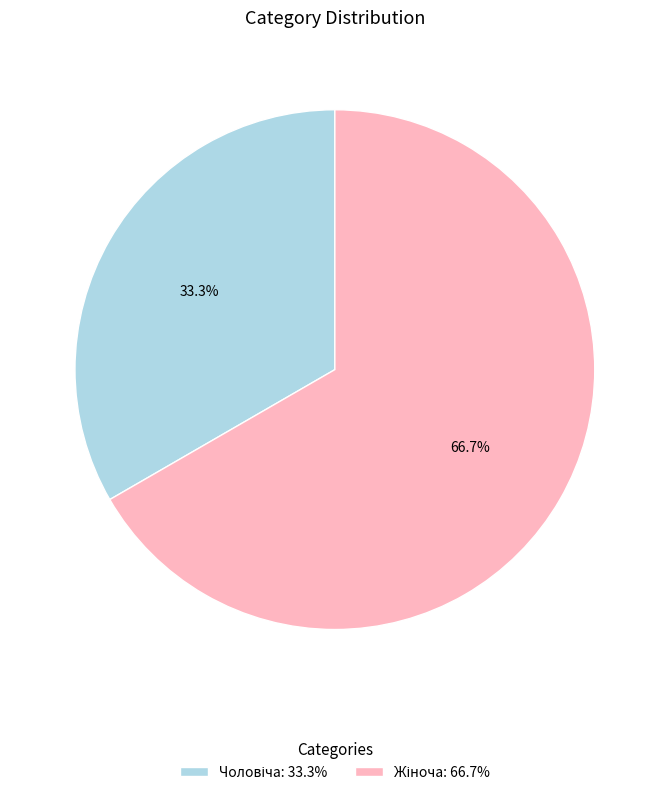

Does any single category account for the majority?

Yes